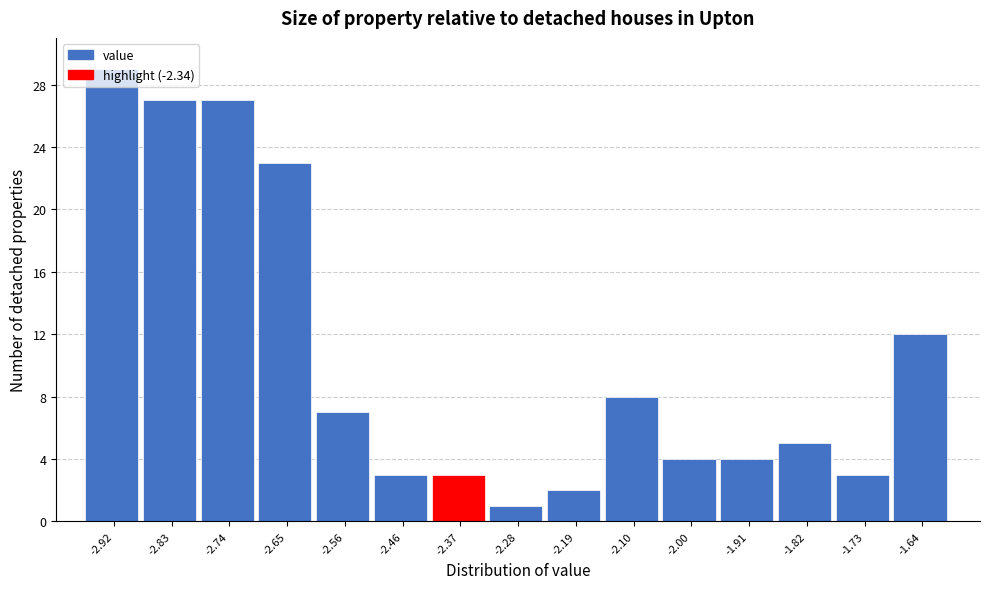

Reading left to right, list every bar in this chart as the range it spans on the x-axis followed by its height. Neither the bar edges nor the heights are printed on the chart, so give them approximately, as read against the axes.

-2.970 to -2.878: 29
-2.878 to -2.786: 27
-2.786 to -2.694: 27
-2.694 to -2.602: 23
-2.602 to -2.510: 7
-2.510 to -2.418: 3
-2.418 to -2.326: 3
-2.326 to -2.234: 1
-2.234 to -2.142: 2
-2.142 to -2.050: 8
-2.050 to -1.958: 4
-1.958 to -1.866: 4
-1.866 to -1.774: 5
-1.774 to -1.682: 3
-1.682 to -1.590: 12